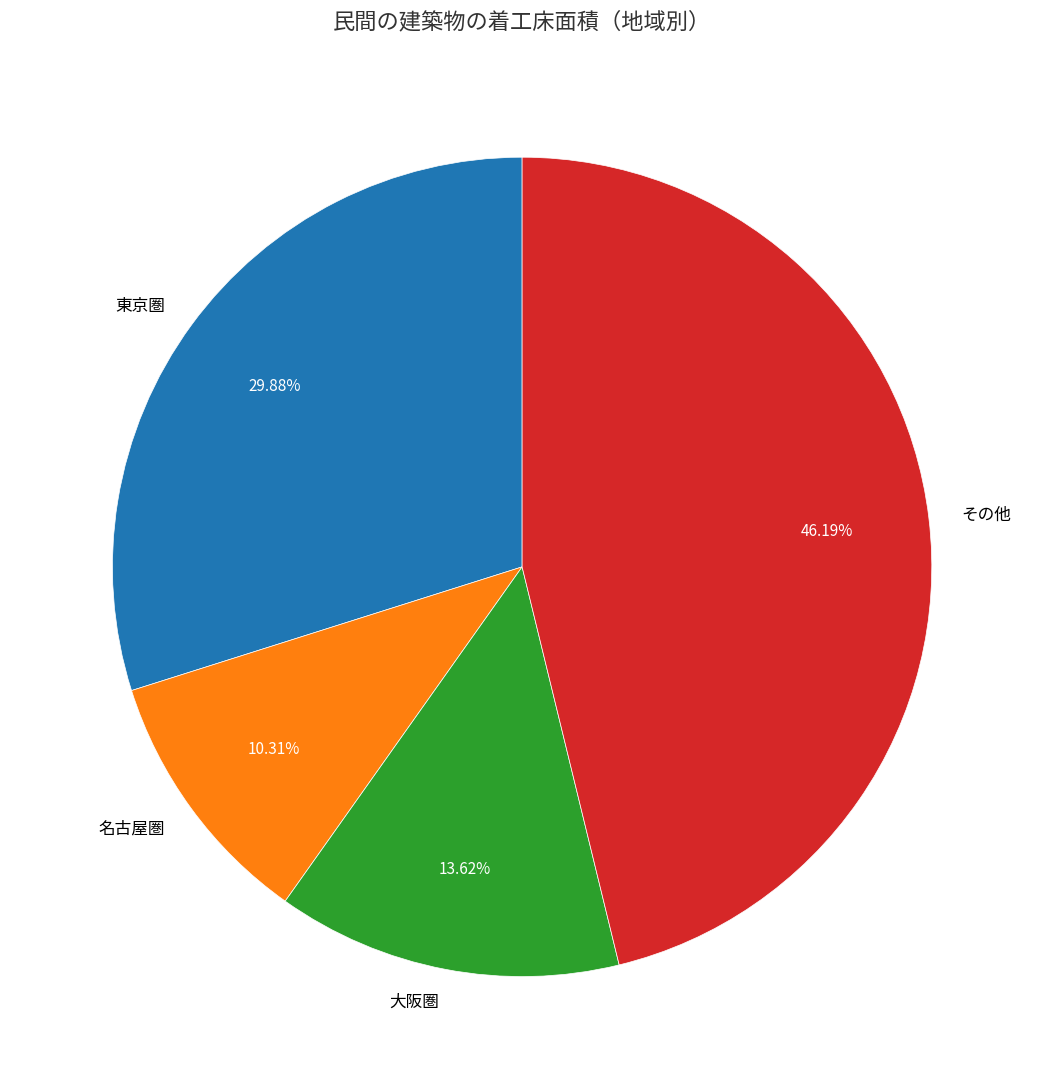

To the nearest percent, what percentage of the pie is 東京圏?

30%